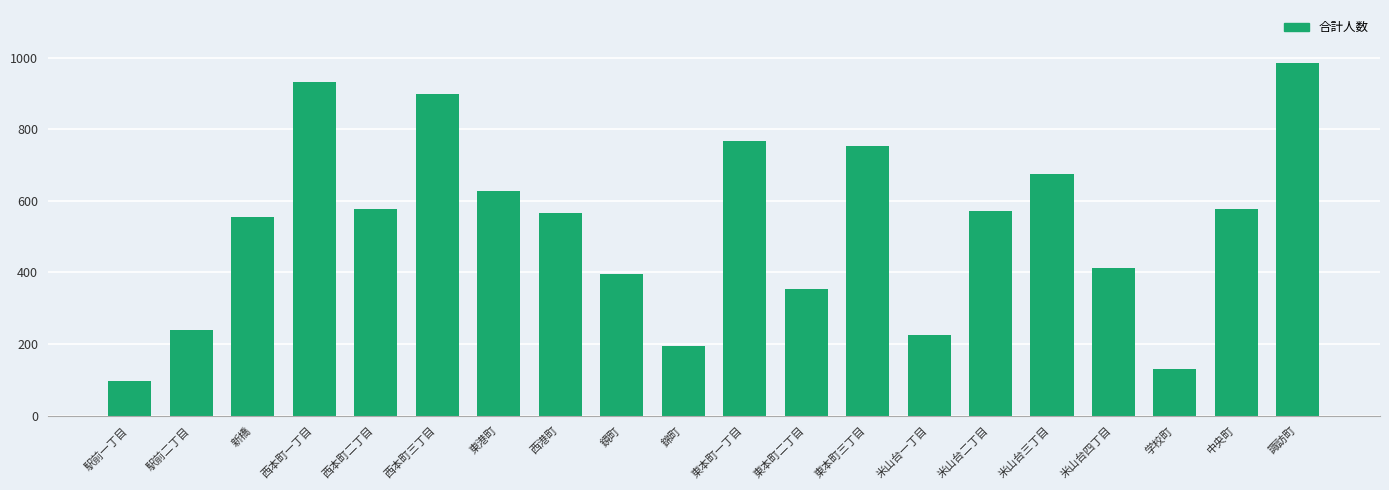

What is the difference between the maximum and minimum values?

888